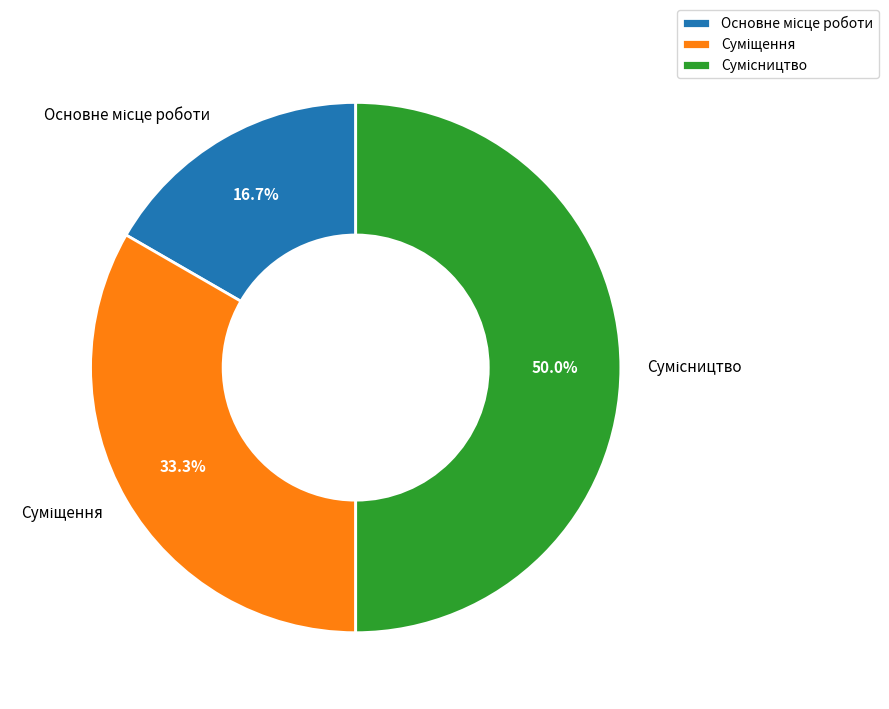

Is it true that Суміщення is 44% of the pie?

False